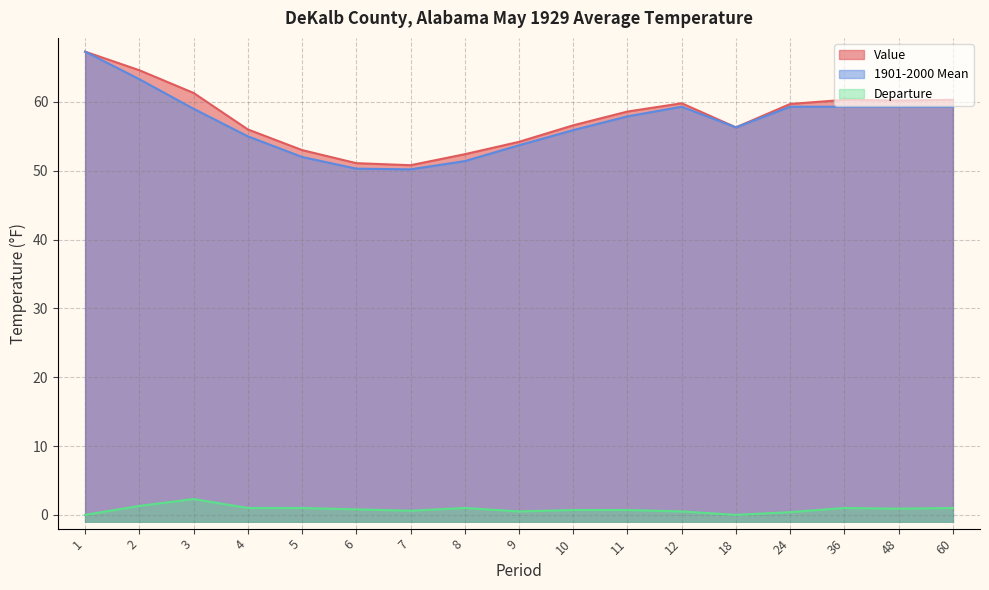

Reading left to right, extract all data points from this chart.

Value: 1=67.3	2=64.6	3=61.3	4=56.0	5=53.0	6=51.1	7=50.8	8=52.4	9=54.2	10=56.6	11=58.6	12=59.8	18=56.3	24=59.7	36=60.3	48=60.2	60=60.3
1901-2000 Mean: 1=67.3	2=63.3	3=59.0	4=55.0	5=52.0	6=50.3	7=50.2	8=51.4	9=53.7	10=55.9	11=57.9	12=59.3	18=56.3	24=59.3	36=59.3	48=59.3	60=59.3
Departure: 1=0.0	2=1.3	3=2.3	4=1.0	5=1.0	6=0.8	7=0.6	8=1.0	9=0.5	10=0.7	11=0.7	12=0.5	18=0.0	24=0.4	36=1.0	48=0.9	60=1.0